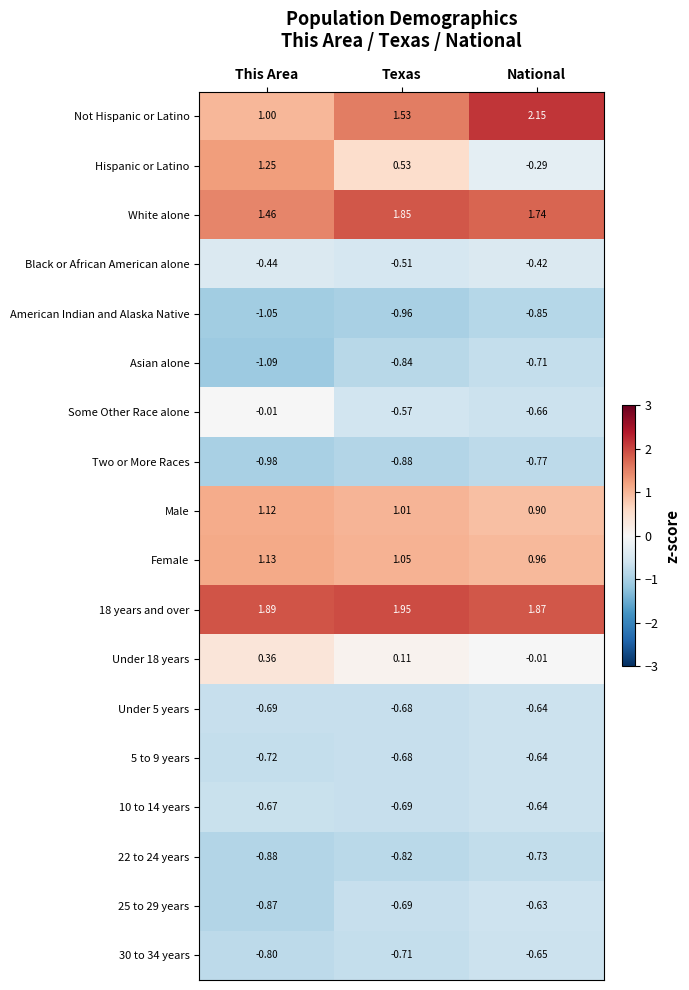

Is the value of 25 to 29 years at This Area greater than the value of Two or More Races at Texas?

Yes